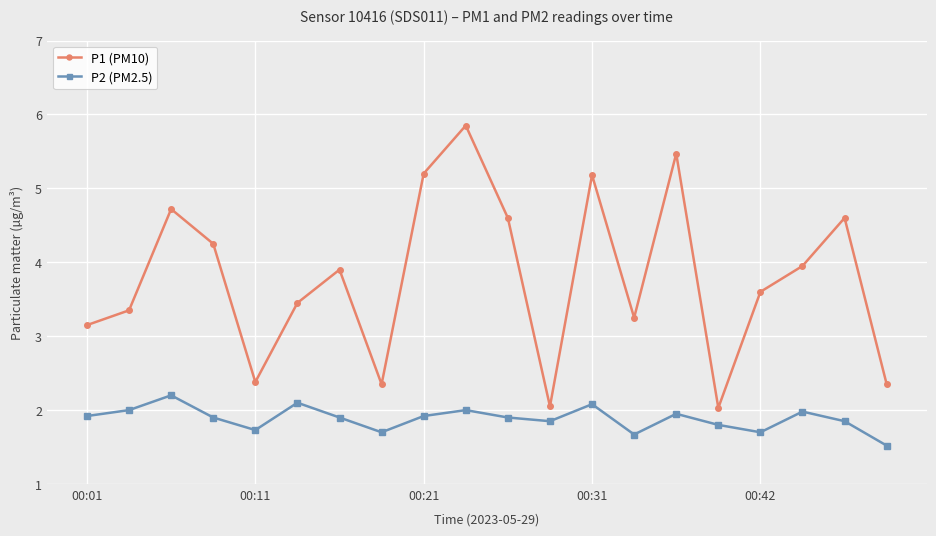

What are all the series names shown in the legend?

P1 (PM10), P2 (PM2.5)